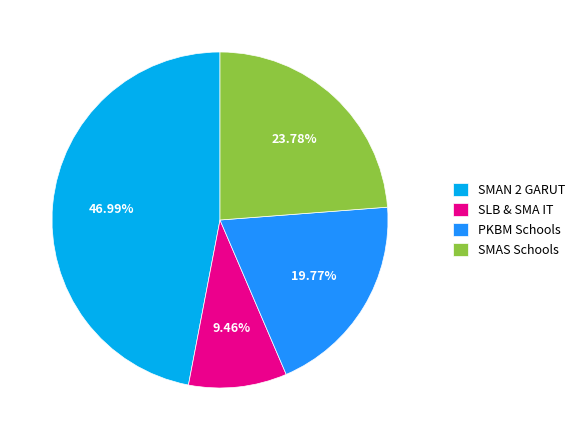

How many slices are in this pie chart?

4